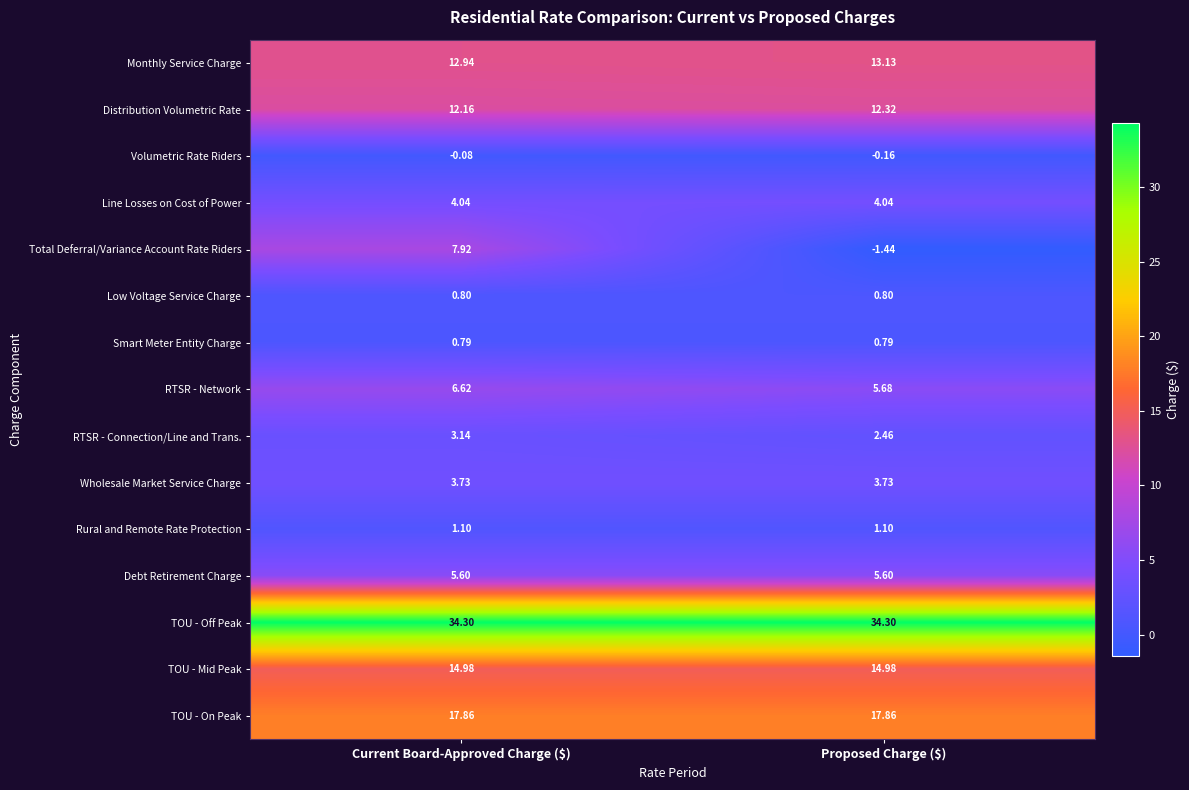

Which series has the widest spread of values?

Total Deferral/Variance Account Rate Riders